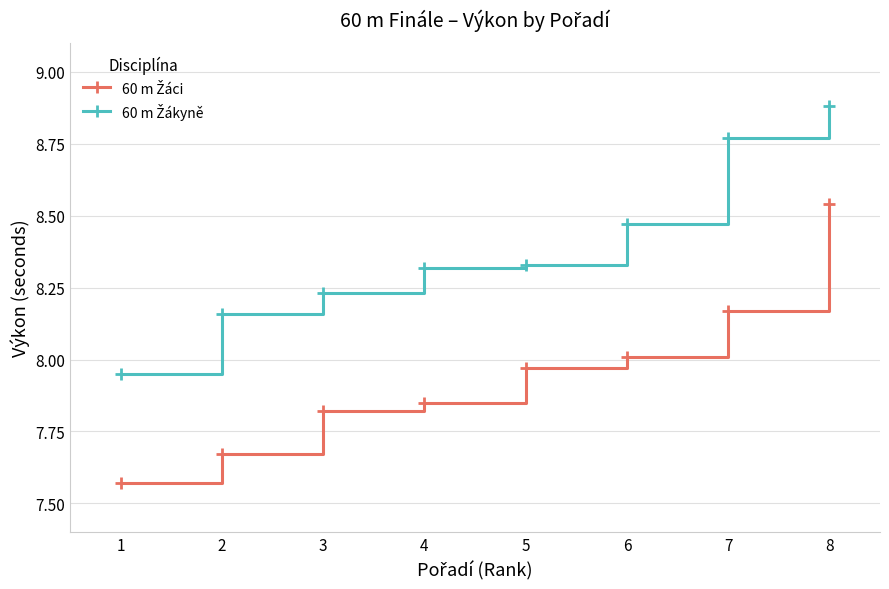

At which category is the sum across all series the highest?

8